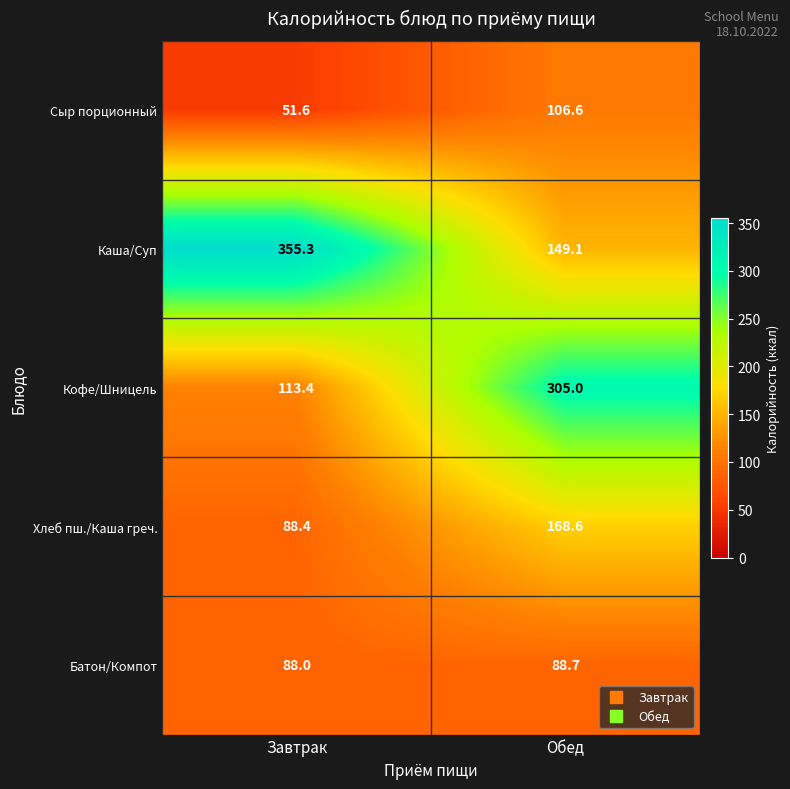

Reading left to right, transcribe all the data shown in this chart.

Сыр порционный: Завтрак=51.6	Обед=106.6
Каша/Суп: Завтрак=355.3	Обед=149.1
Кофе/Шницель: Завтрак=113.4	Обед=305.0
Хлеб пш./Каша греч.: Завтрак=88.4	Обед=168.6
Батон/Компот: Завтрак=88.0	Обед=88.7